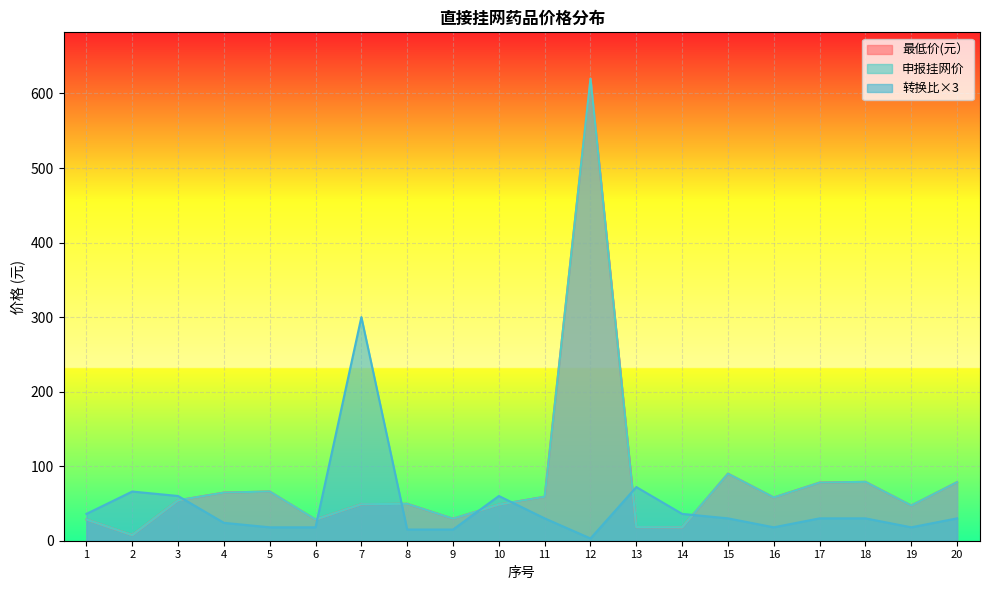

What is the sum of the 最低价(元） values at 20 and 15?

168.6